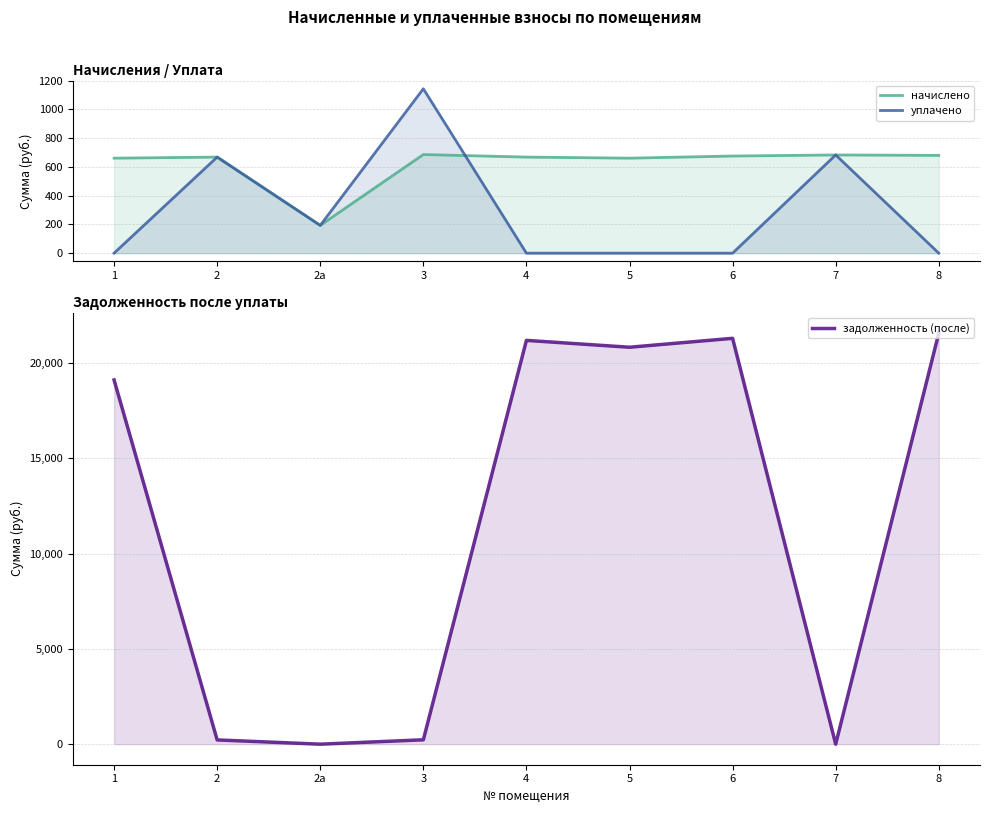

How many values in the начислено series exceed 668?

6